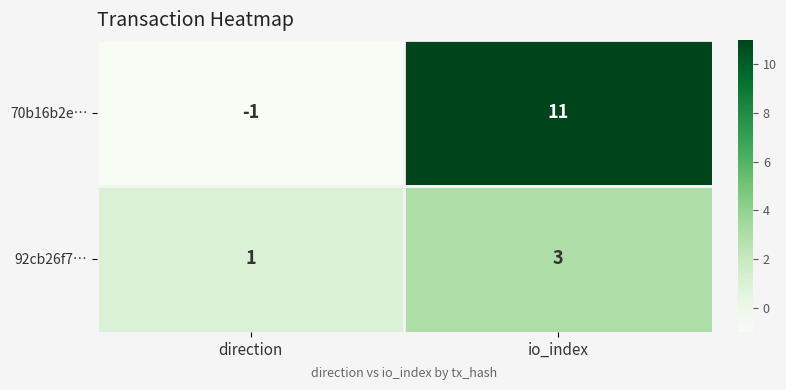

Which series changed the most between direction and io_index?

70b16b2e…